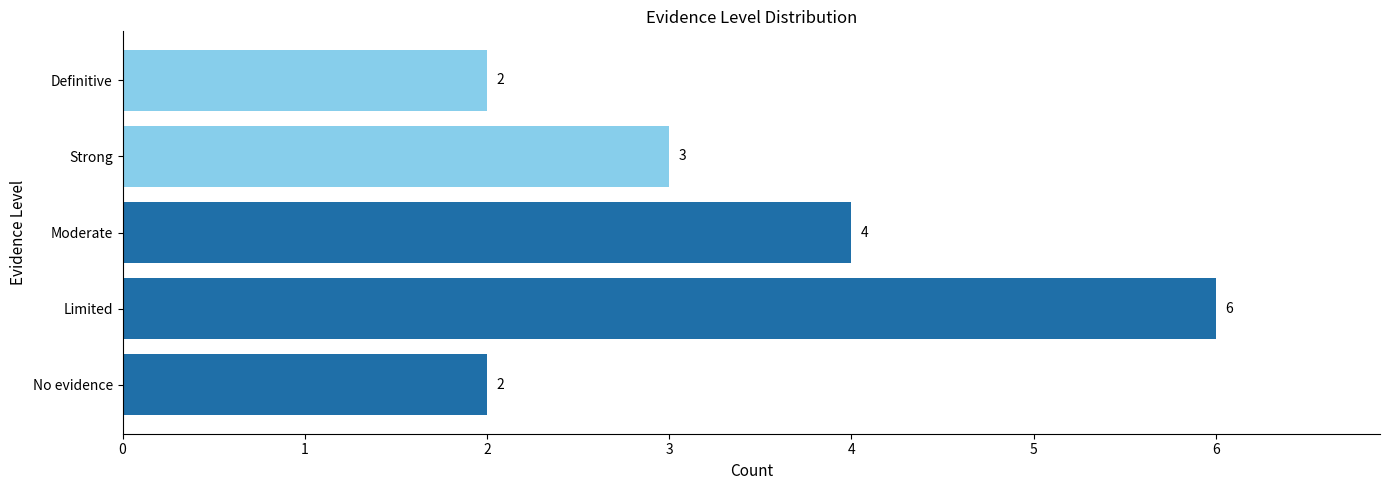

What is the sum of all values?

17